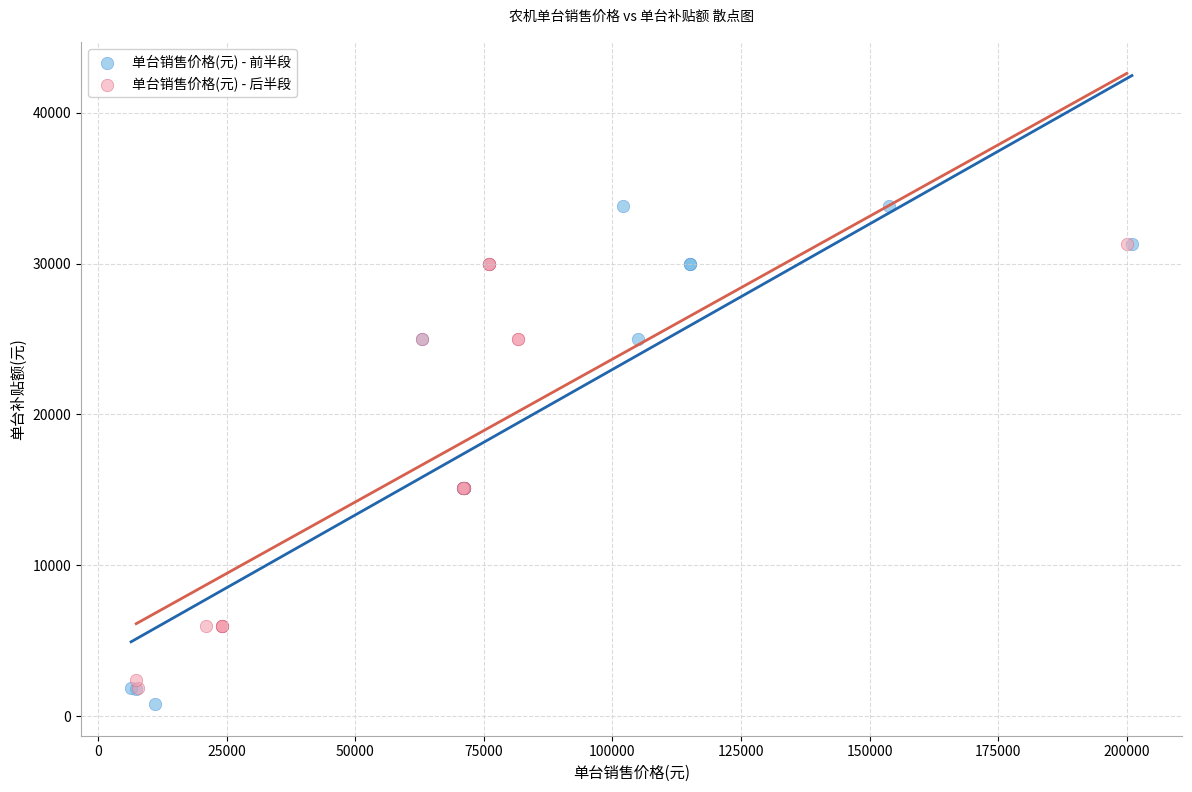

Which series reaches the minimum Y coordinate?

单台销售价格(元) - 前半段